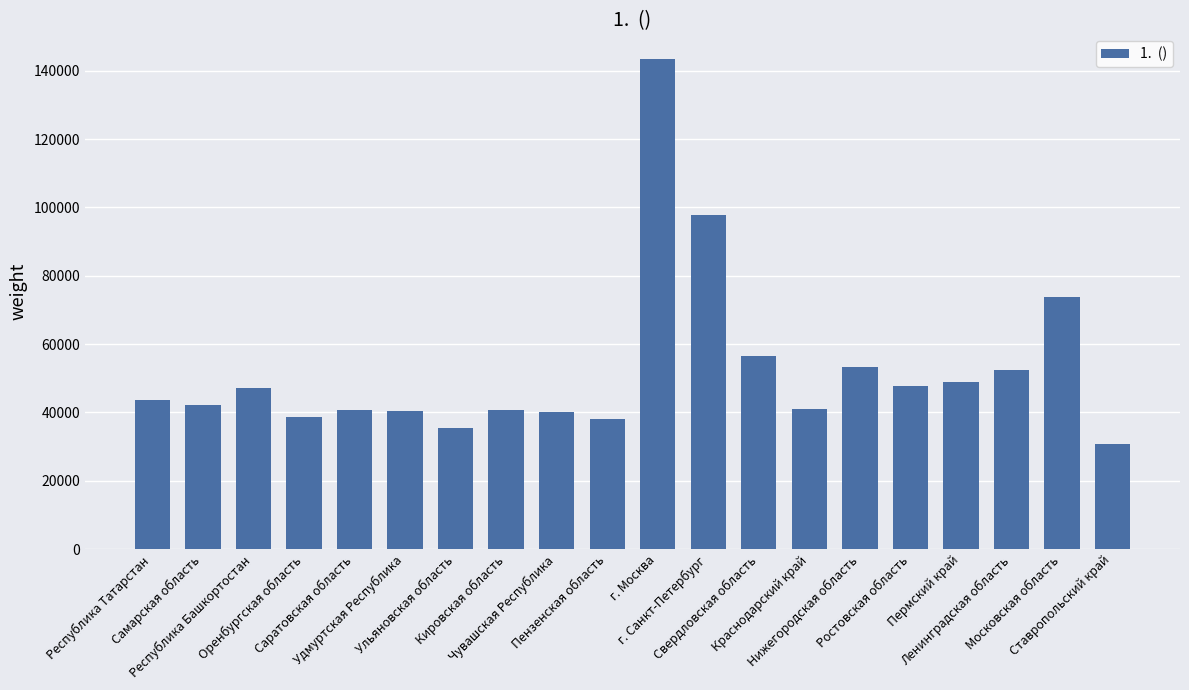

What is the difference between the values at Ростовская область and Ульяновская область?

12316